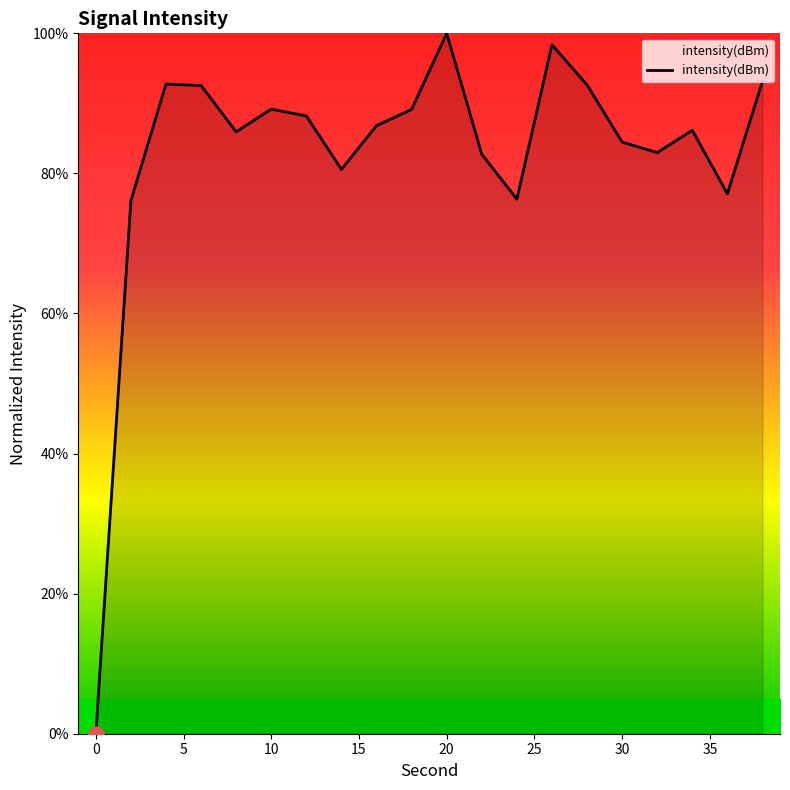

What is the greatest value displayed?

100.0